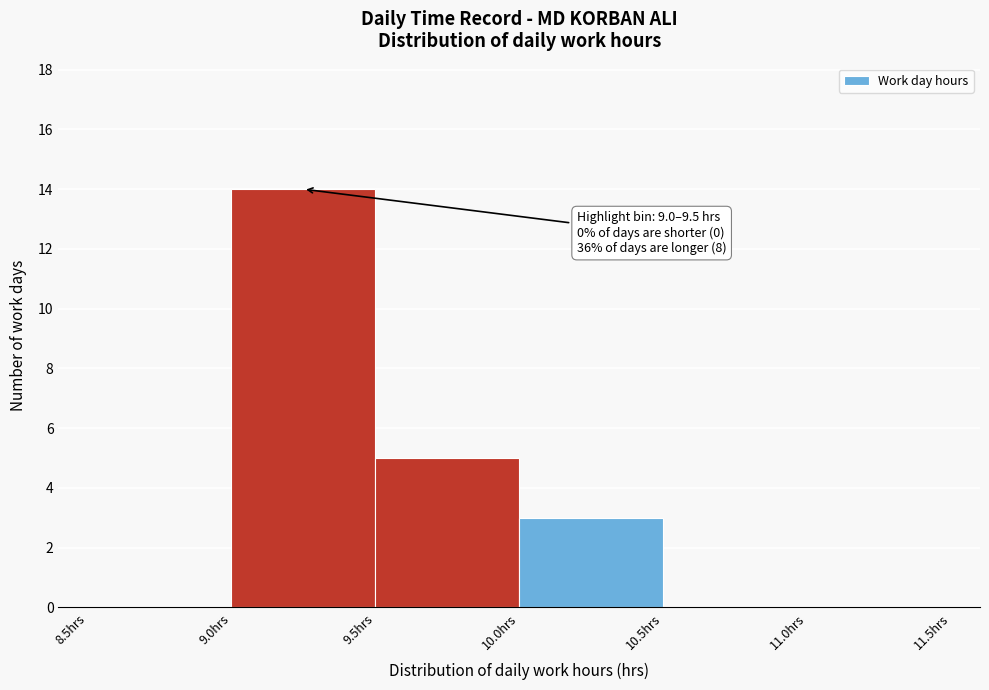

Over which range of the x-axis is the bar tallest?

9.0 to 9.5